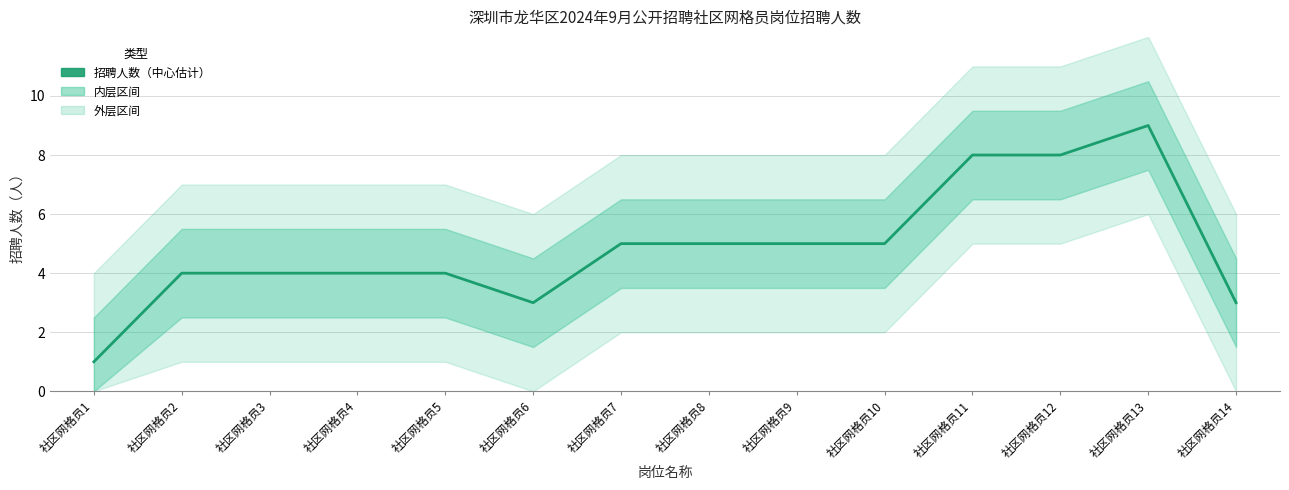

The value at 社区网格员5 is 2. True or false?

False